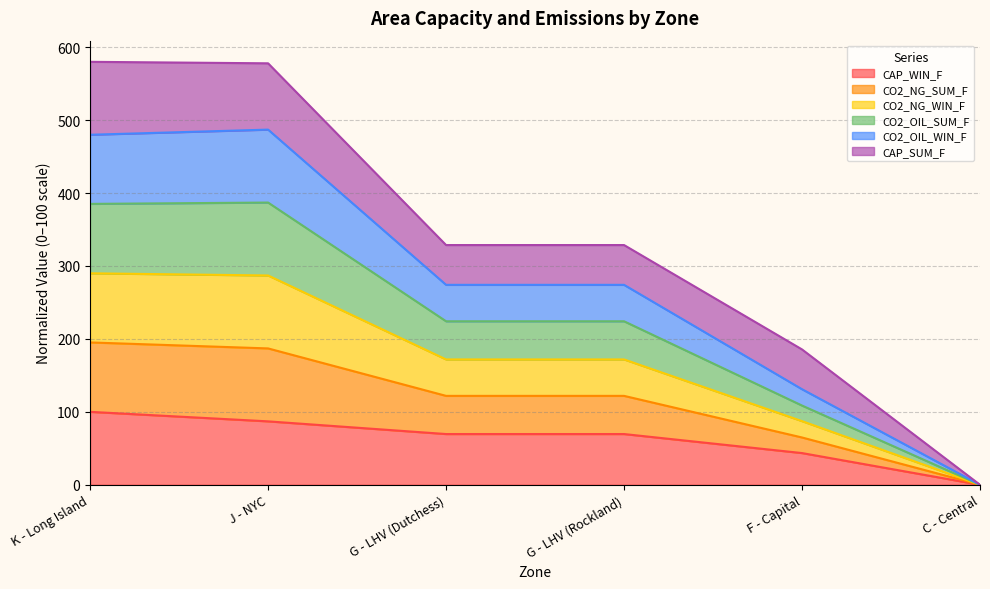

Does the chart display data point markers on the line(s)?

No